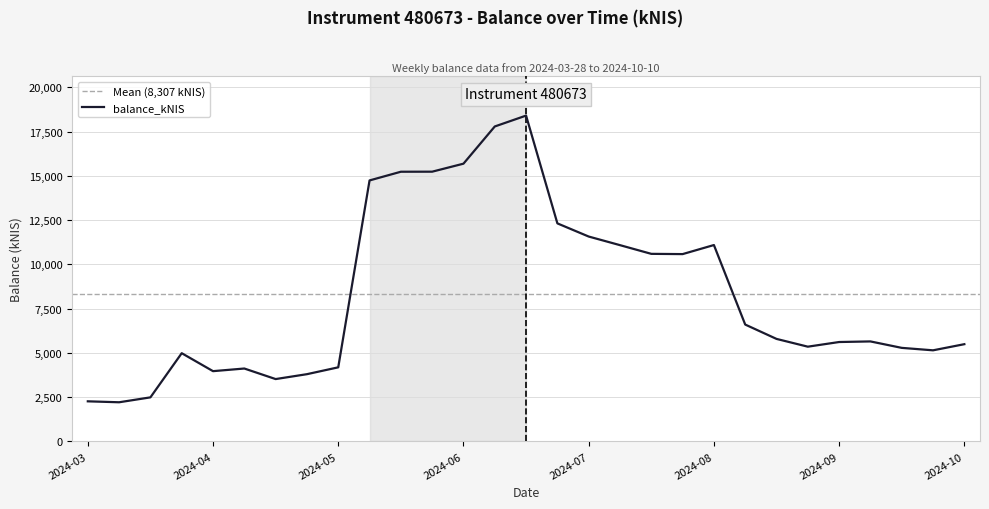

How many lines are shown in the chart?

1